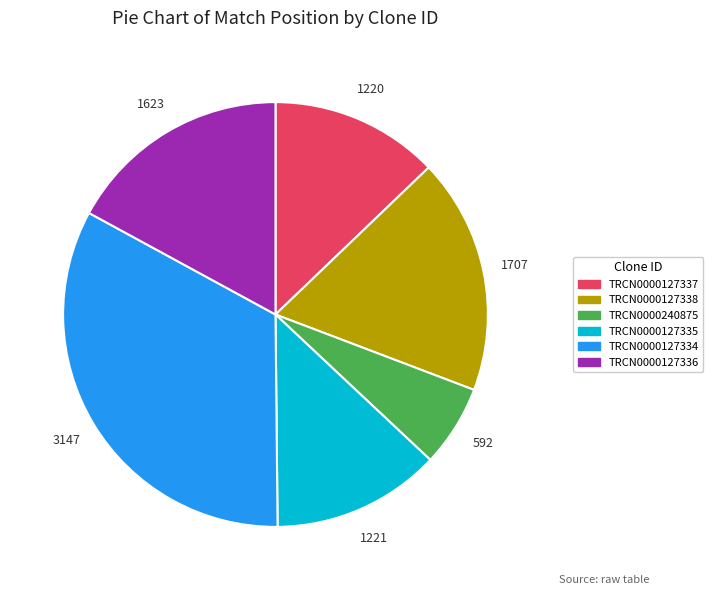

How many segments does this pie chart have?

6